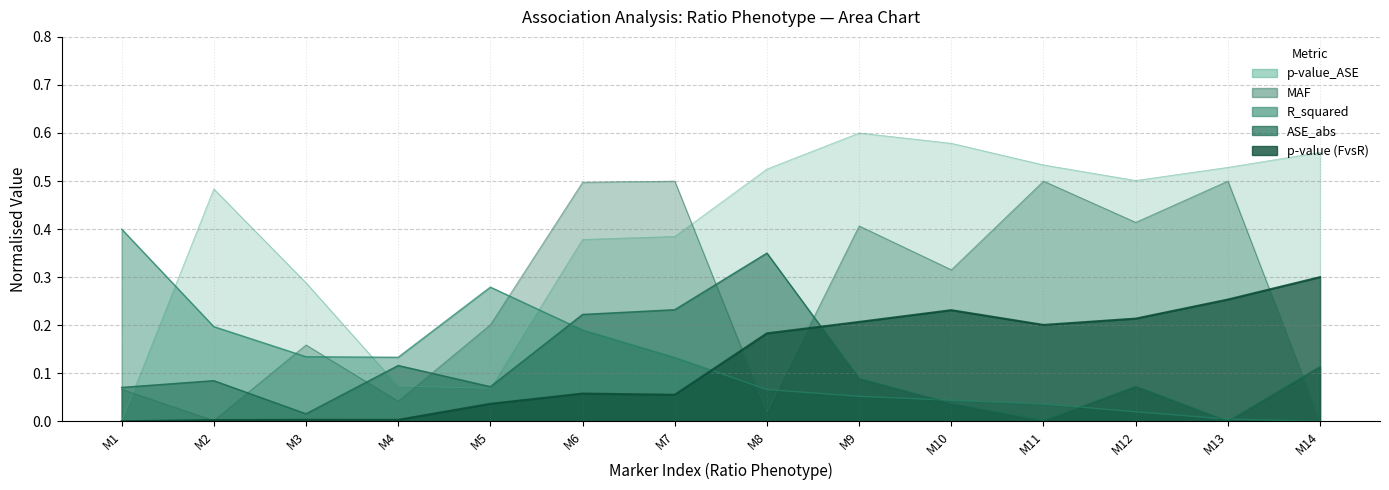

Reading right to left, extract all data points from this chart.

p-value (FvsR): 0.3	0.3	0.2	0.2	0.2	0.2	0.2	0.1	0.1	0.0	0.0	0.0	0.0	0.0
R_squared: 0.0	0.0	0.0	0.0	0.0	0.1	0.1	0.1	0.2	0.3	0.1	0.1	0.2	0.4
MAF: 0.0	0.5	0.4	0.5	0.3	0.4	0.0	0.5	0.5	0.2	0.0	0.2	0.0	0.1
ASE_abs: 0.1	0.0	0.1	0.0	0.0	0.1	0.3	0.2	0.2	0.1	0.1	0.0	0.1	0.1
p-value_ASE: 0.6	0.5	0.5	0.5	0.6	0.6	0.5	0.4	0.4	0.1	0.1	0.3	0.5	0.0